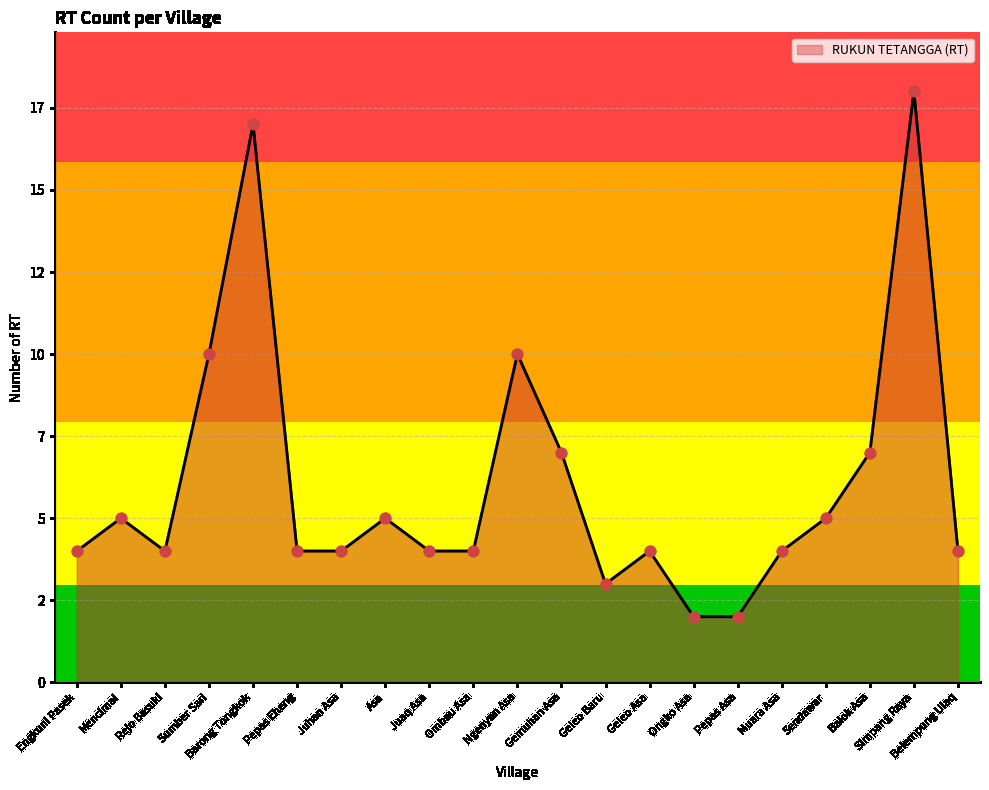

Between Simpang Raya and Mencimai, which is larger?

Simpang Raya